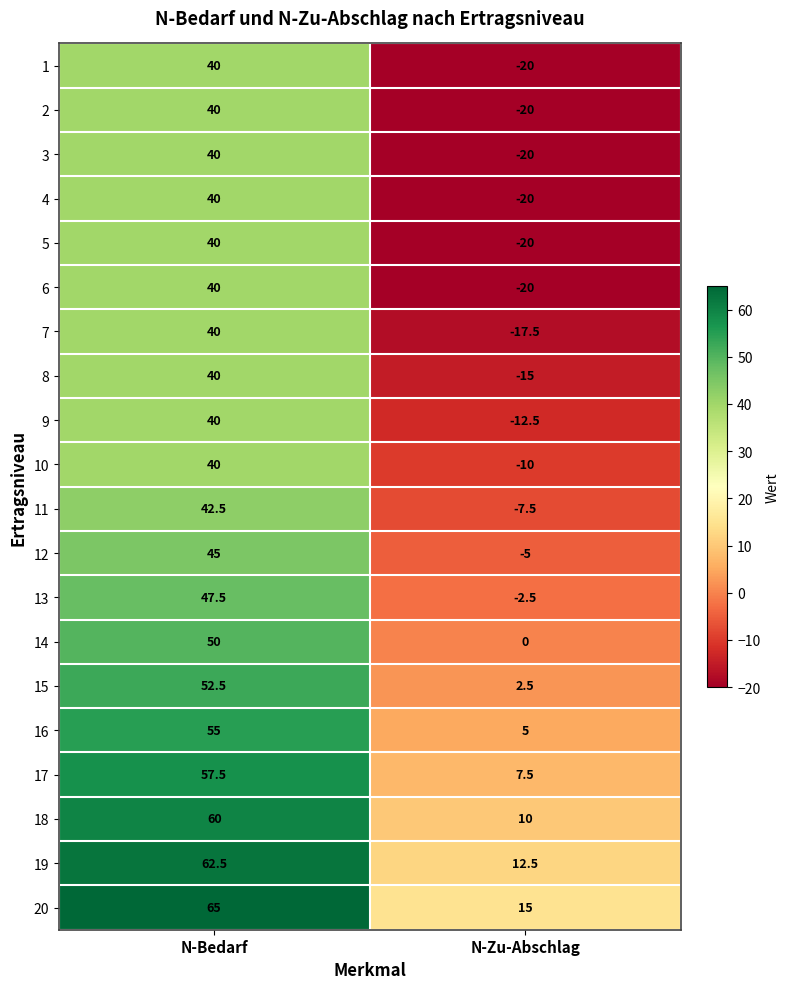

What is the difference between the highest and lowest values at N-Bedarf?

25.0